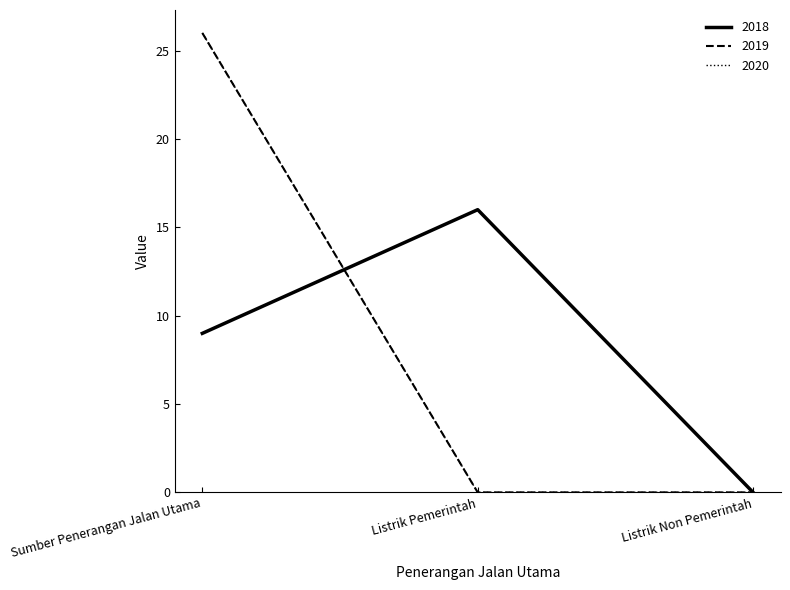

Is this an area chart (filled region under the line)?

No